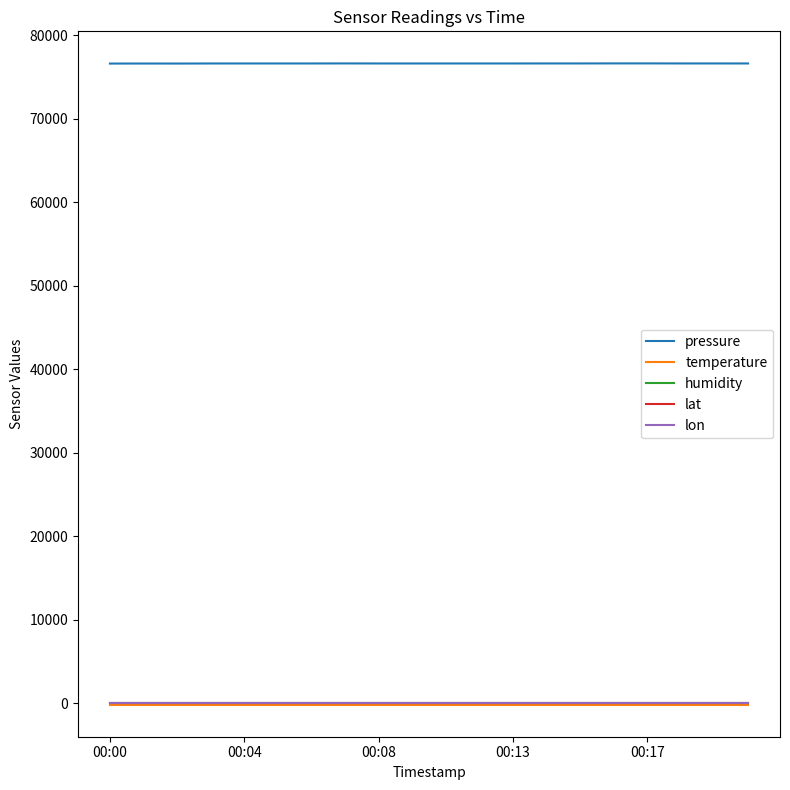

True or false: humidity and pressure cross at least once.

False